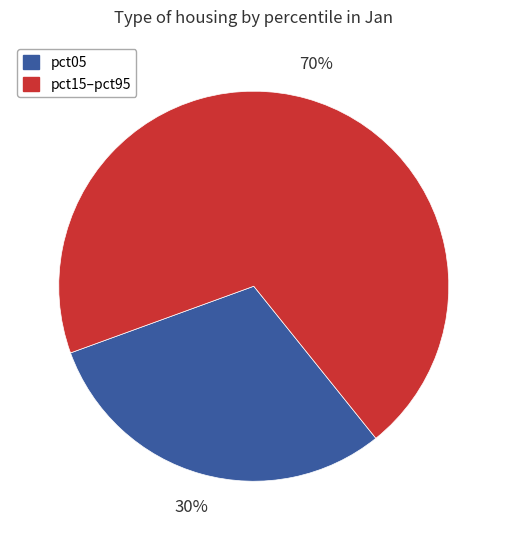

How many slices are in this pie chart?

2